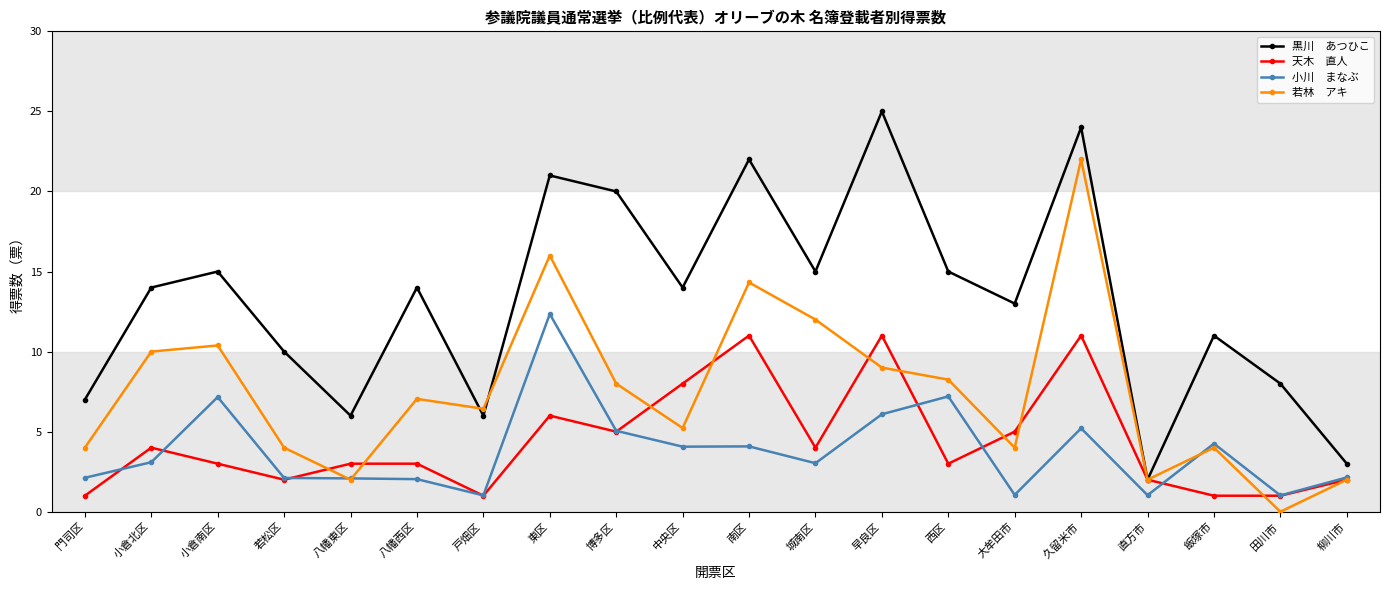

At which category is the sum across all series the highest?

久留米市